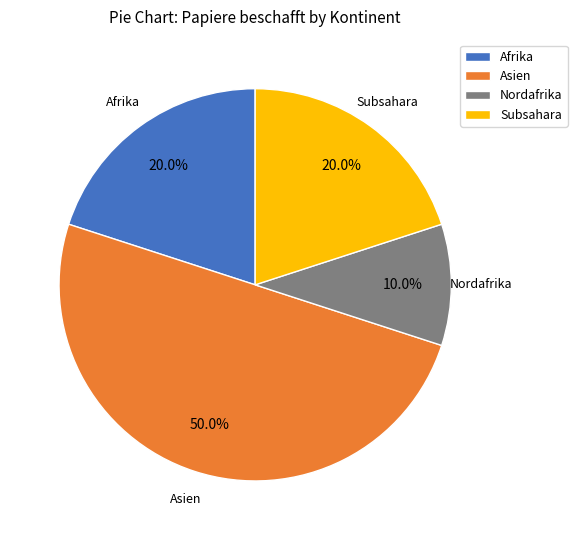

Does Subsahara account for over 50% of the chart?

No